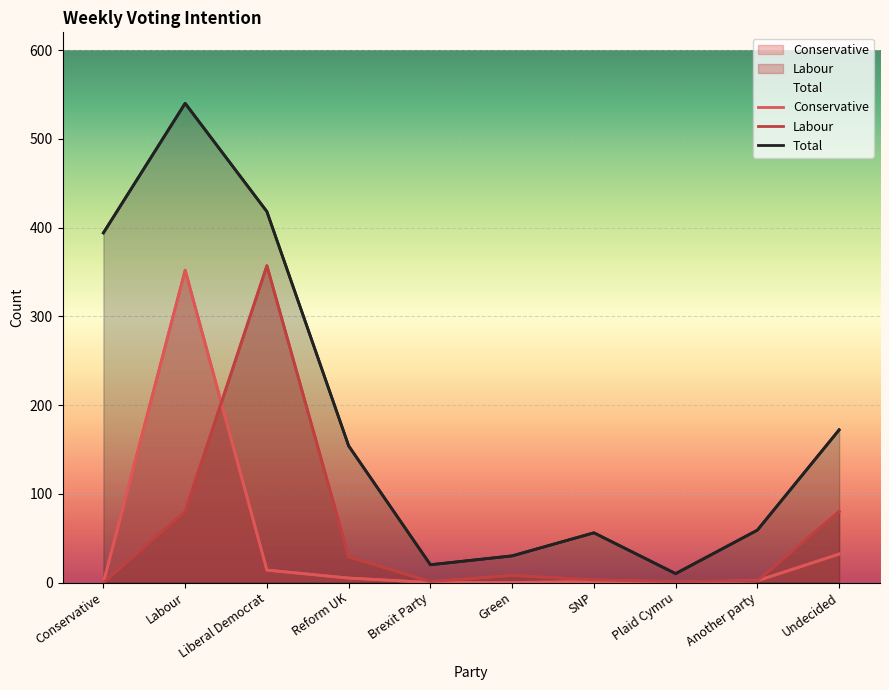

The Conservative series shows 0 at Brexit Party. True or false?

True